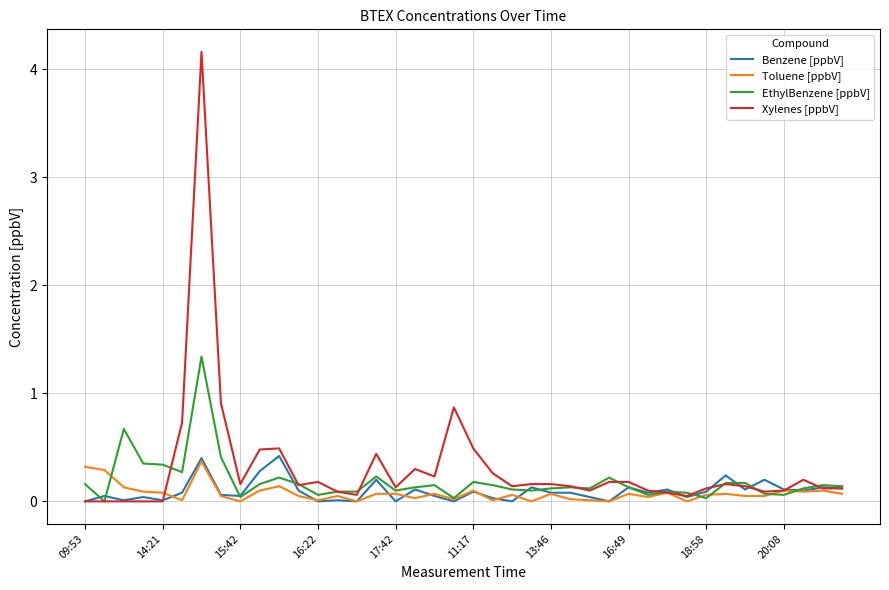

Which series has the widest spread of values?

Xylenes [ppbV]